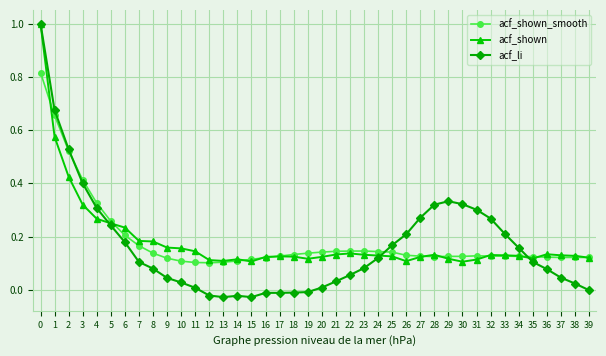

Between 6 and 20, which series saw the biggest shift?

acf_li